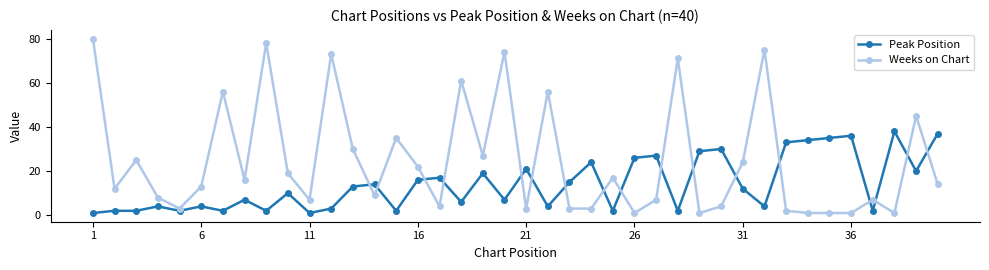

At how many categories does at least one series exceed 1?

40